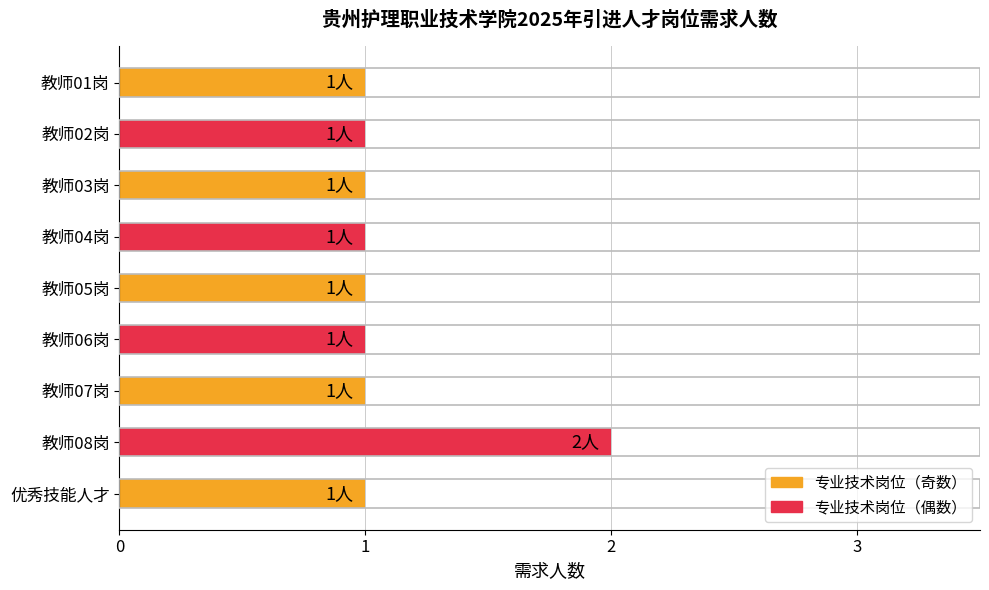

What position from the bottom is 优秀技能人才?

1